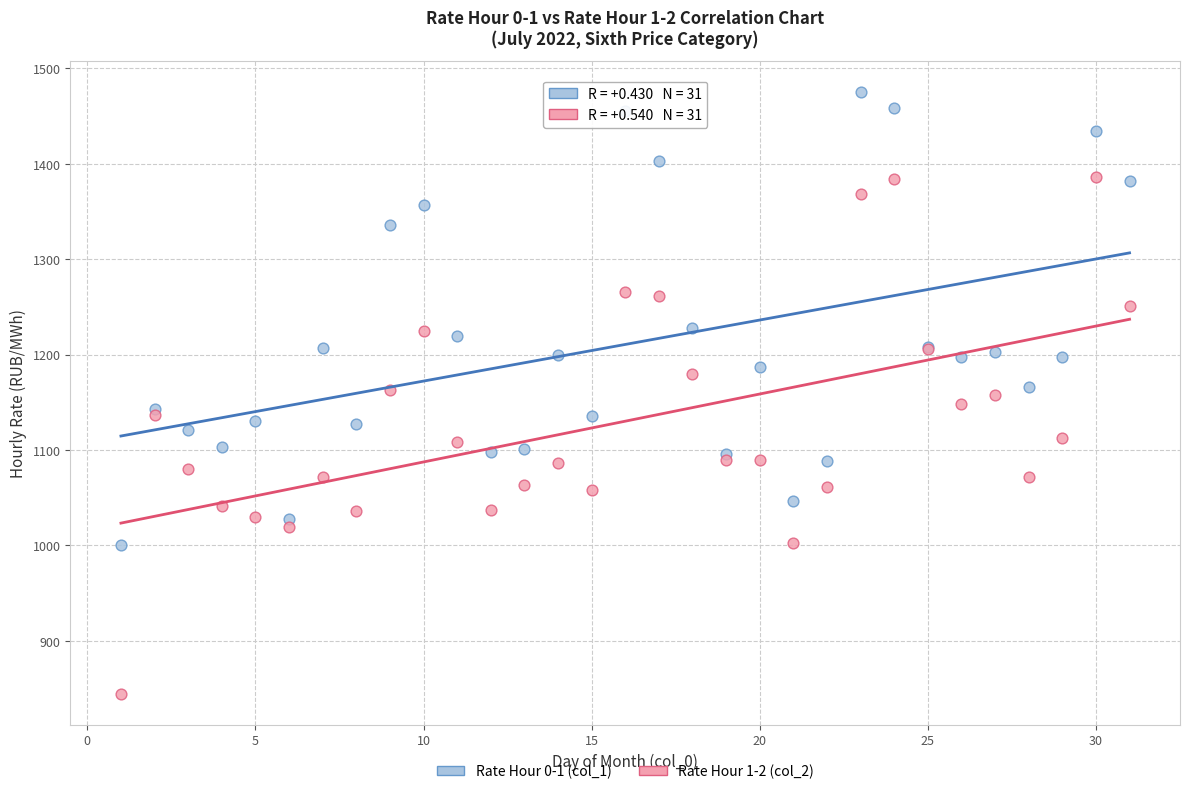

What is the X range (max minus min) for the scatter plot?

30.0